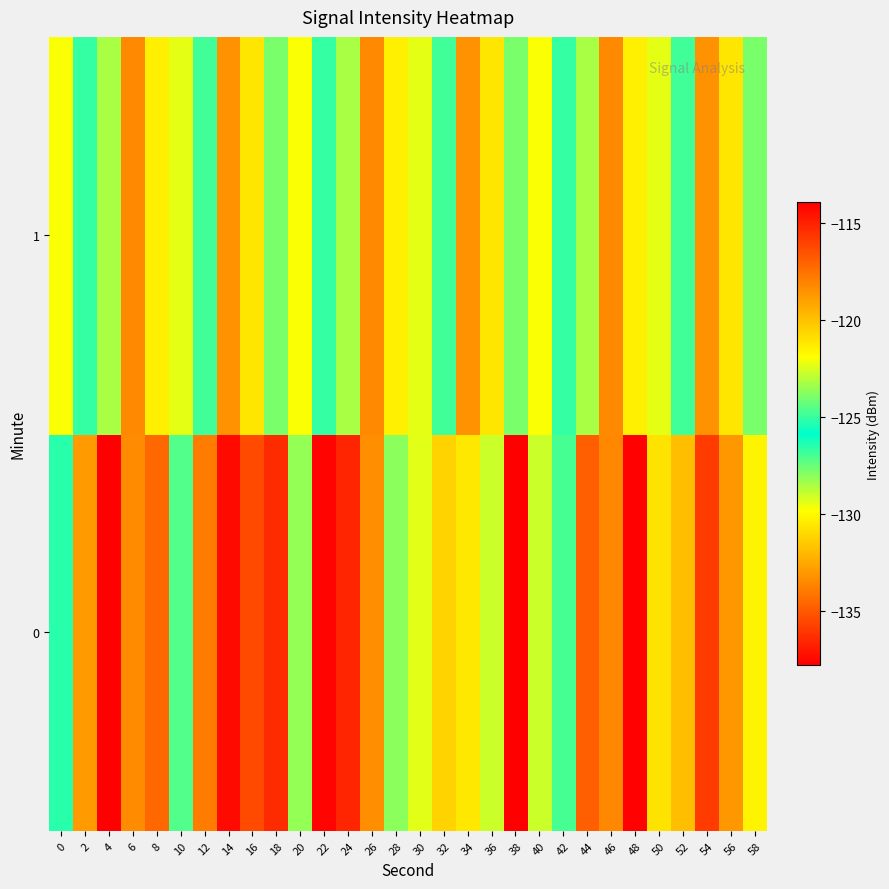

List the series in order of their overall mean, highest first.

0, 1